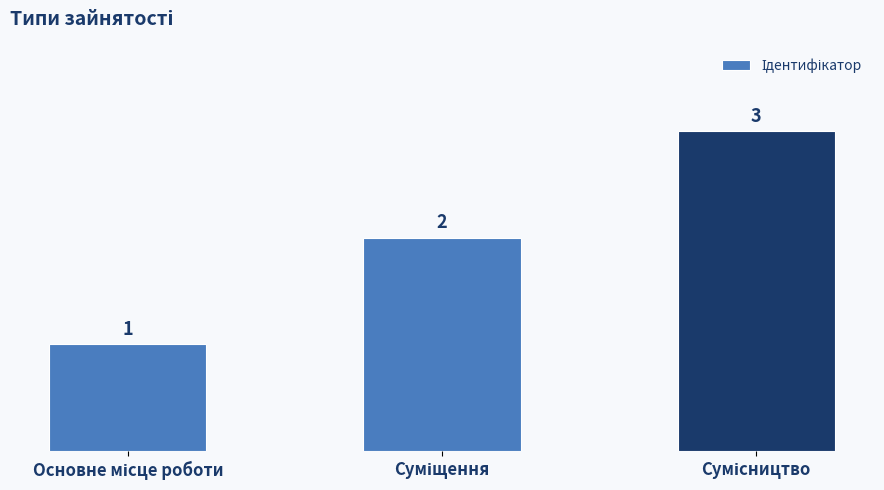

Are the bars grouped side by side (vs. stacked)?

No